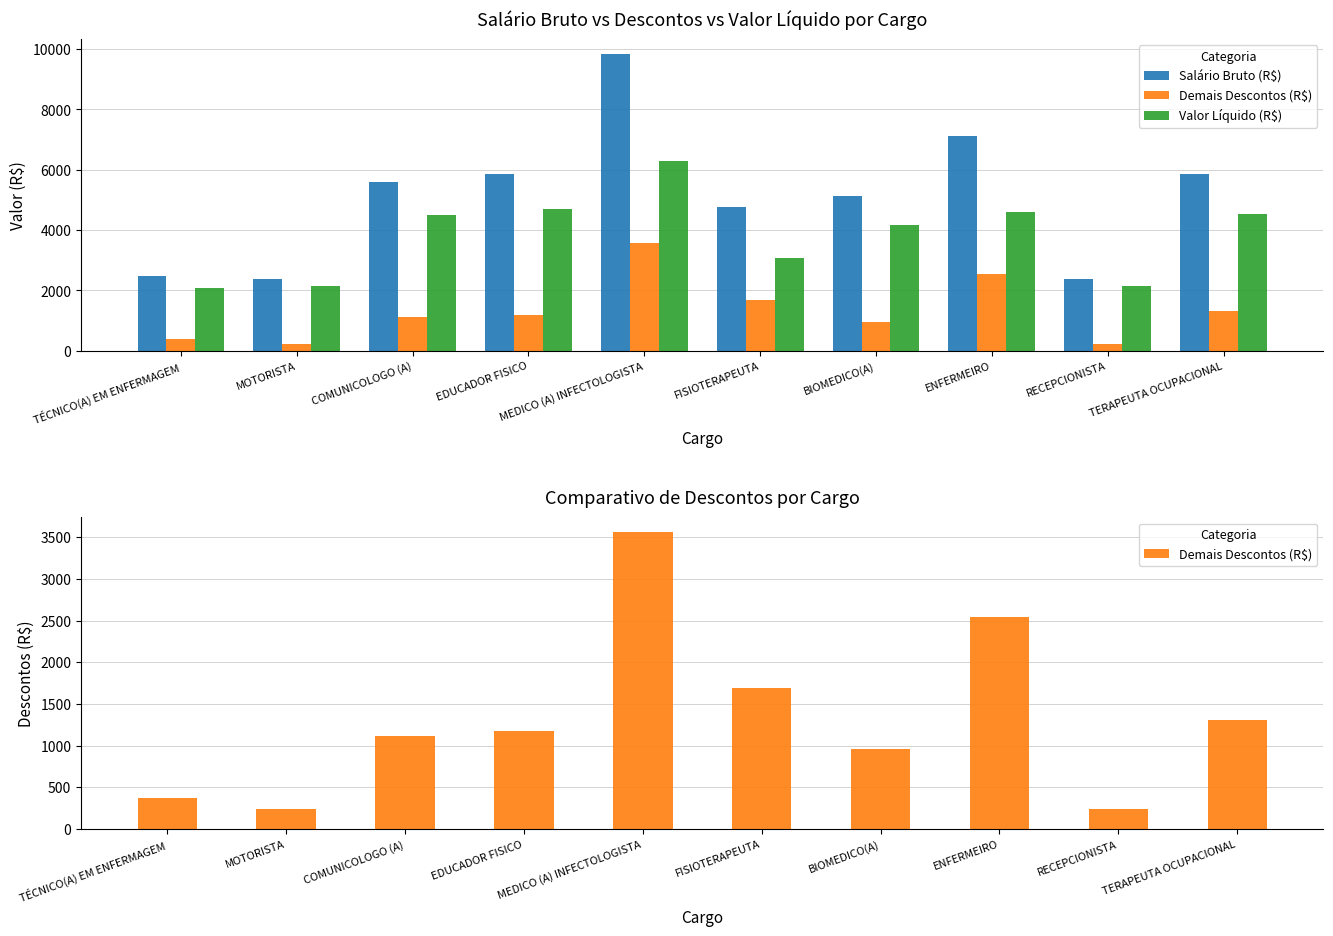

The value of Salário Bruto (R$) at FISIOTERAPEUTA is 4767.9. True or false?

True